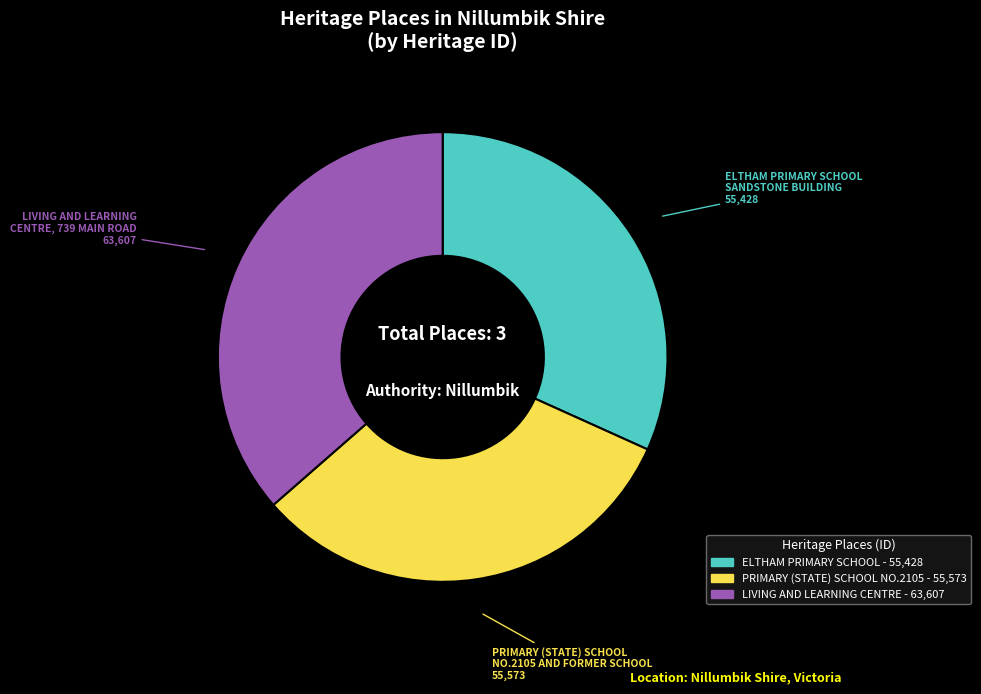

Is there any slice that represents more than half of the pie?

No